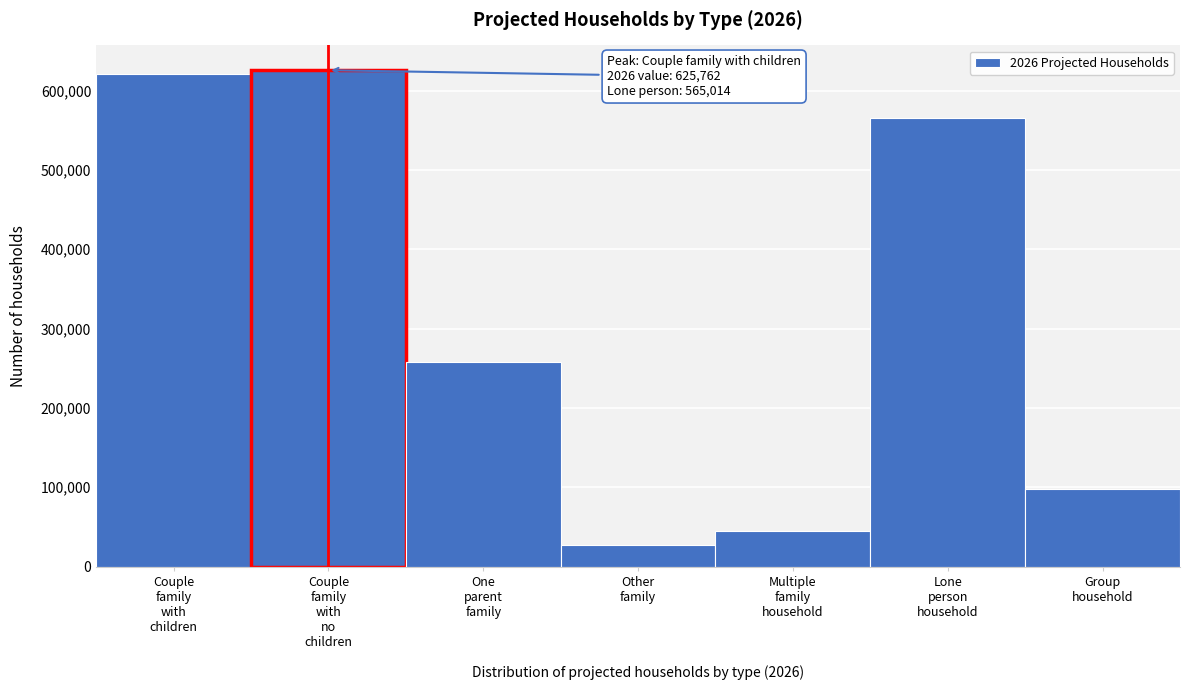

Reading left to right, what are all the values shown in this chart?

620667.0	625762.1	257792.5	26688.6	45057.6	565014.7	98222.0